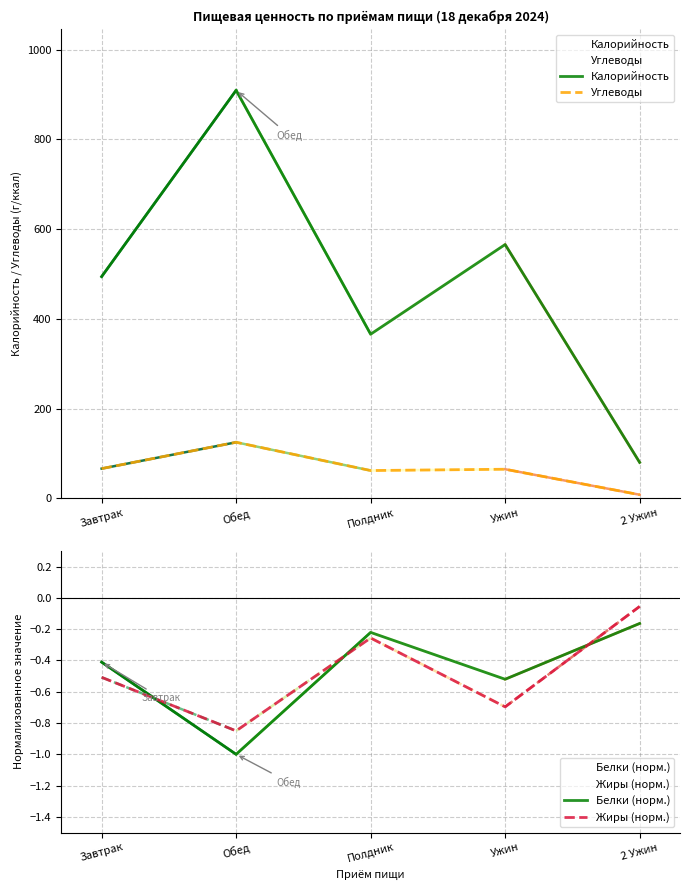

True or false: Жиры (норм.) and Калорийность cross at least once.

False